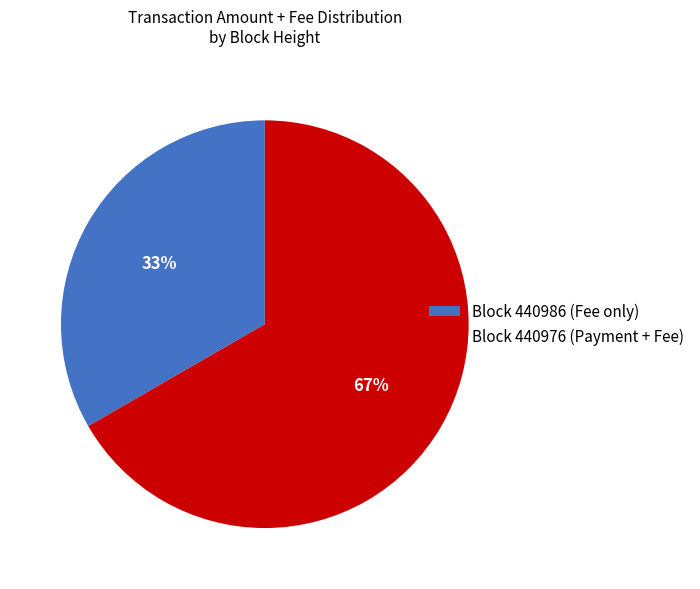

To the nearest percent, what portion does Block 440976 (Payment + Fee) represent?

67%